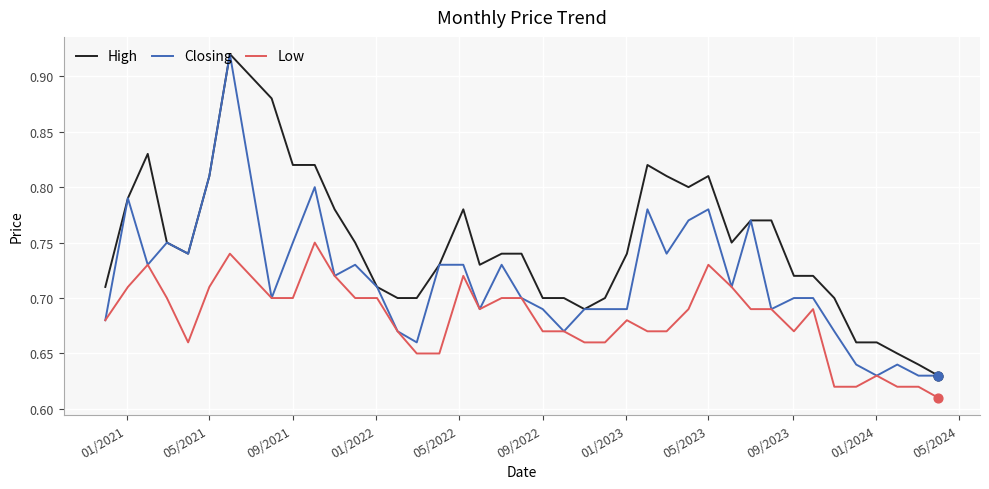

At how many categories does at least one series exceed 0?

40